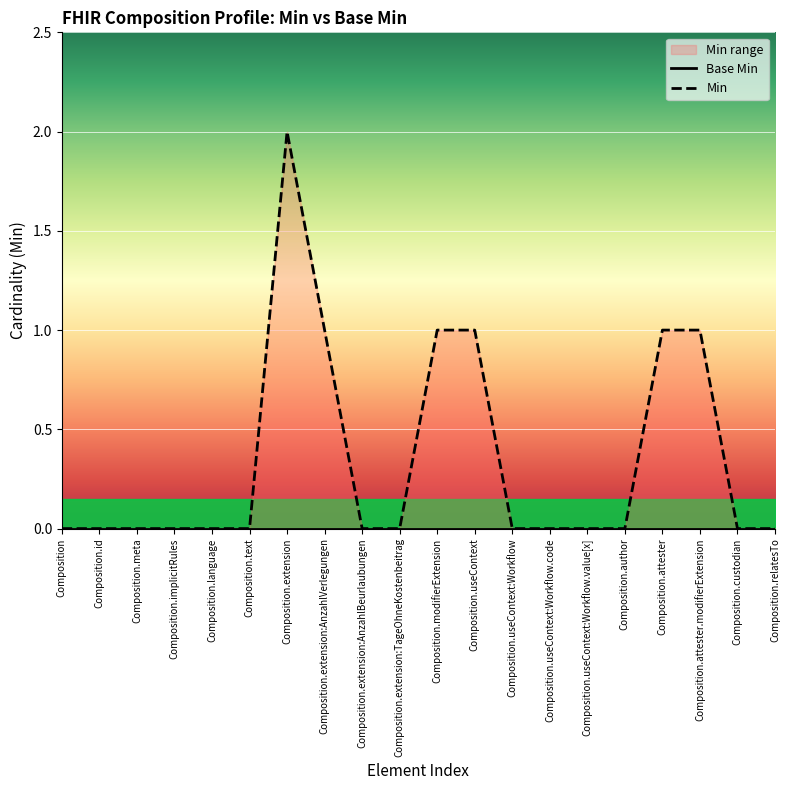

The value of Min at Composition.extension is 3. True or false?

False